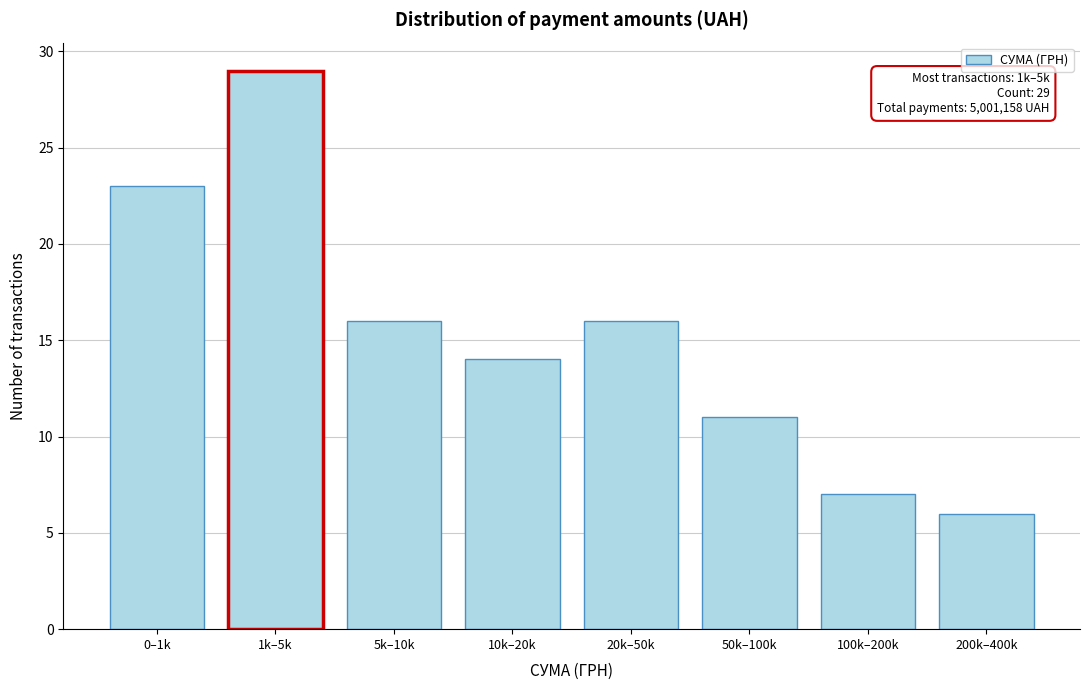

Reading left to right, what are all the values shown in this chart?

0–1k=23	1k–5k=29	5k–10k=16	10k–20k=14	20k–50k=16	50k–100k=11	100k–200k=7	200k–400k=6